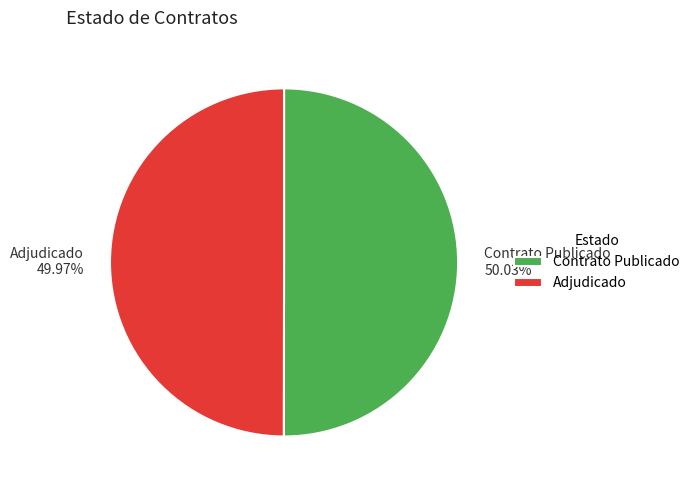

Is the sum of Adjudicado and Contrato Publicado greater than half?

Yes